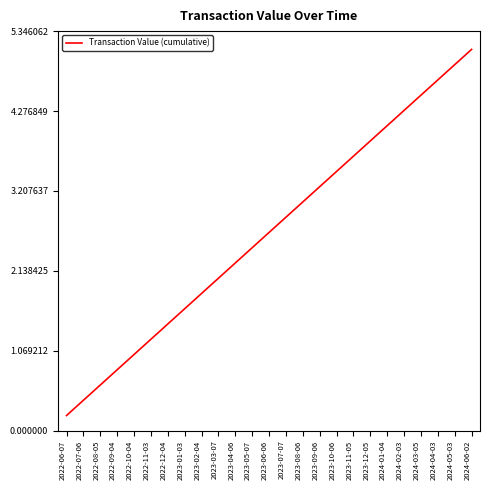

Reading right to left, transcribe all the data shown in this chart.

2024-06-02=5.1	2024-05-03=4.9	2024-04-03=4.7	2024-03-05=4.5	2024-02-03=4.3	2024-01-04=4.1	2023-12-05=3.9	2023-11-05=3.7	2023-10-06=3.5	2023-09-06=3.3	2023-08-06=3.1	2023-07-07=2.9	2023-06-06=2.7	2023-05-07=2.4	2023-04-06=2.2	2023-03-07=2.0	2023-02-04=1.8	2023-01-03=1.6	2022-12-04=1.4	2022-11-03=1.2	2022-10-04=1.0	2022-09-04=0.8	2022-08-05=0.6	2022-07-06=0.4	2022-06-07=0.2